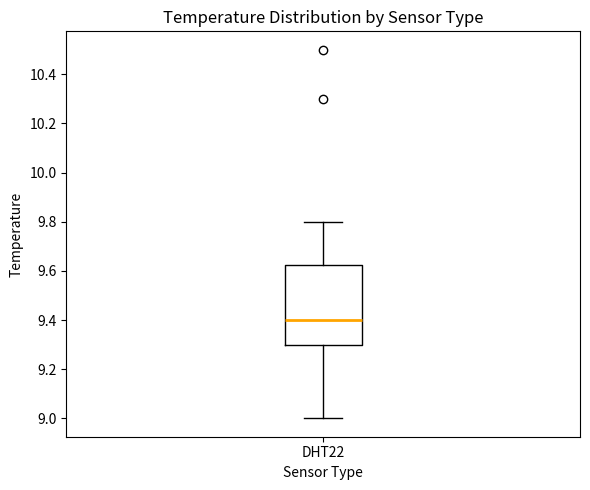

Where is the lower edge of the box for DHT22 on the y-axis? The values are not printed on the chart, so give them approximately, as read against the axis.

9.30